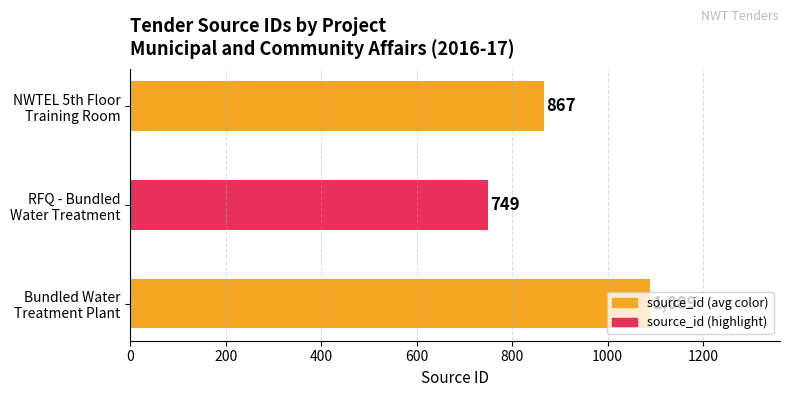

How many values are between 749 and 1089?

3